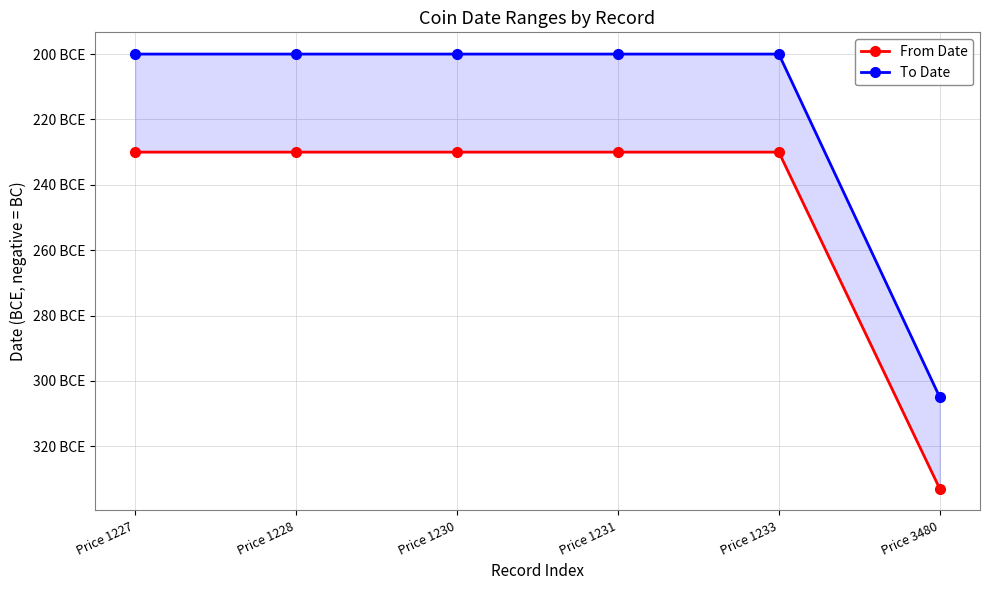

Reading left to right, transcribe all the data shown in this chart.

From Date: Price 1227=-230	Price 1228=-230	Price 1230=-230	Price 1231=-230	Price 1233=-230	Price 3480=-333
To Date: Price 1227=-200	Price 1228=-200	Price 1230=-200	Price 1231=-200	Price 1233=-200	Price 3480=-305